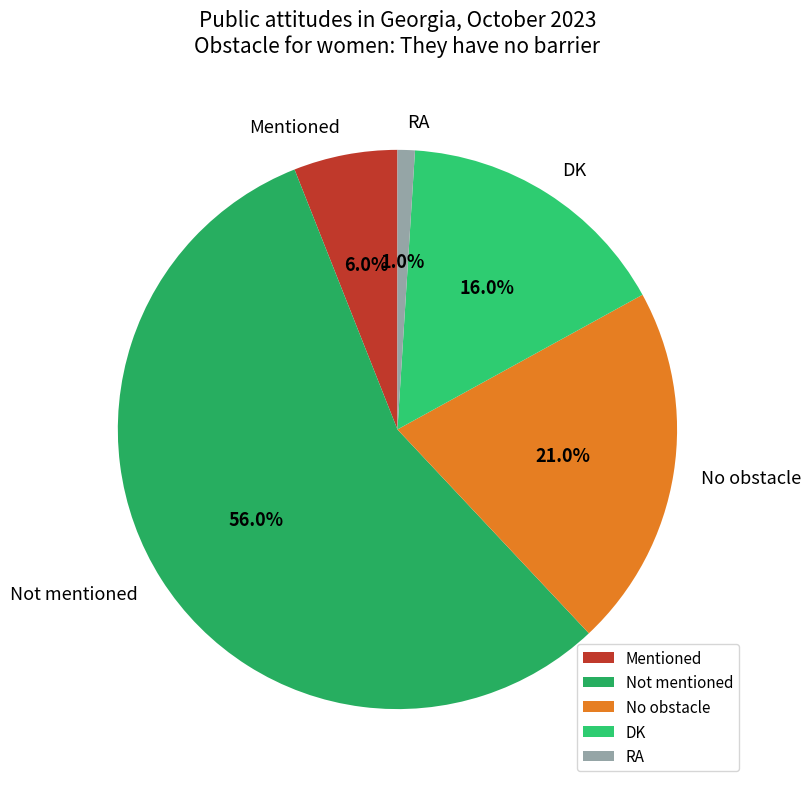

Rank the categories by value from lowest to highest.

RA, Mentioned, DK, No obstacle, Not mentioned